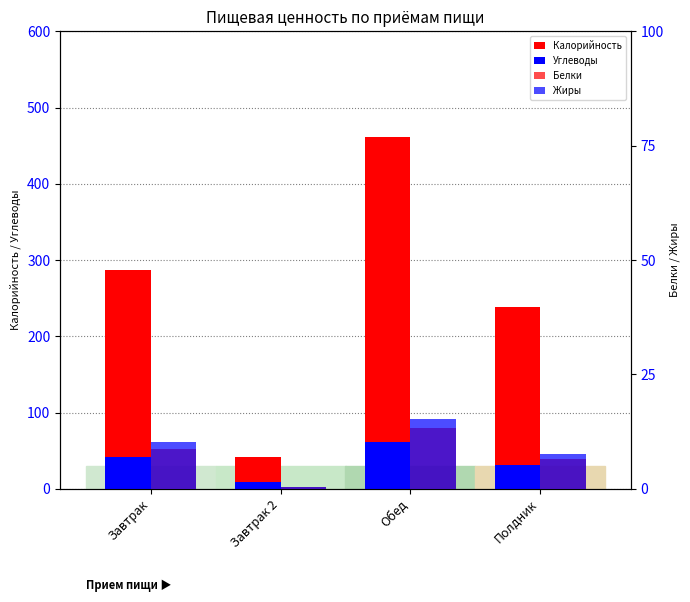

Is it true that Углеводы equals 106.7 at Обед?

False